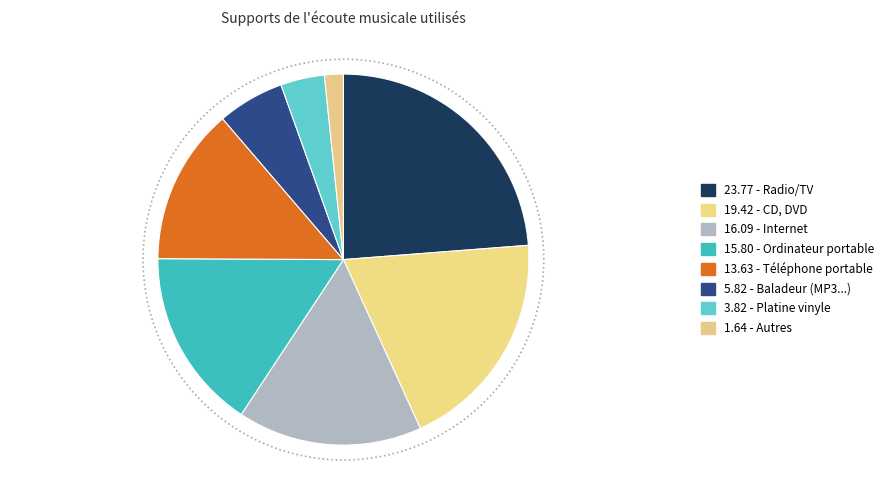

What percentage is the Ordinateur portable slice, to the nearest percent?

16%